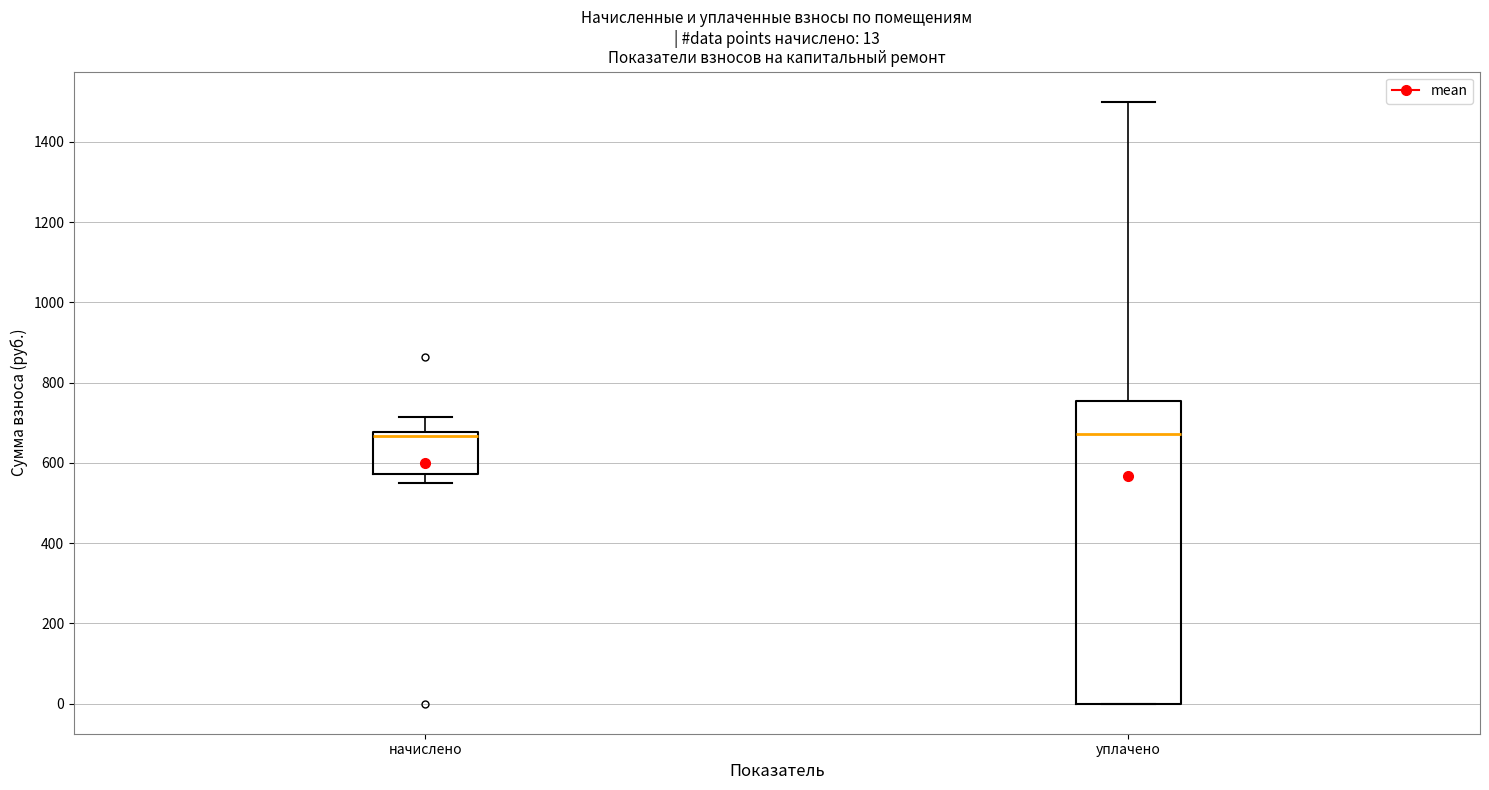

Which box is the tallest, from its lower edge to its upper edge?

уплачено